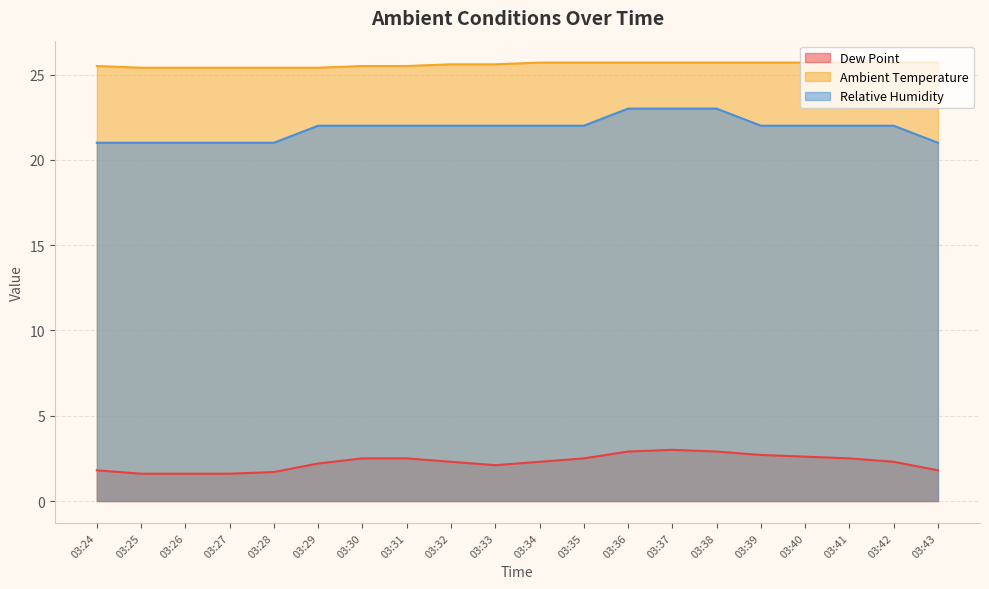

The Relative Humidity series shows 22.0 at 03:30. True or false?

True